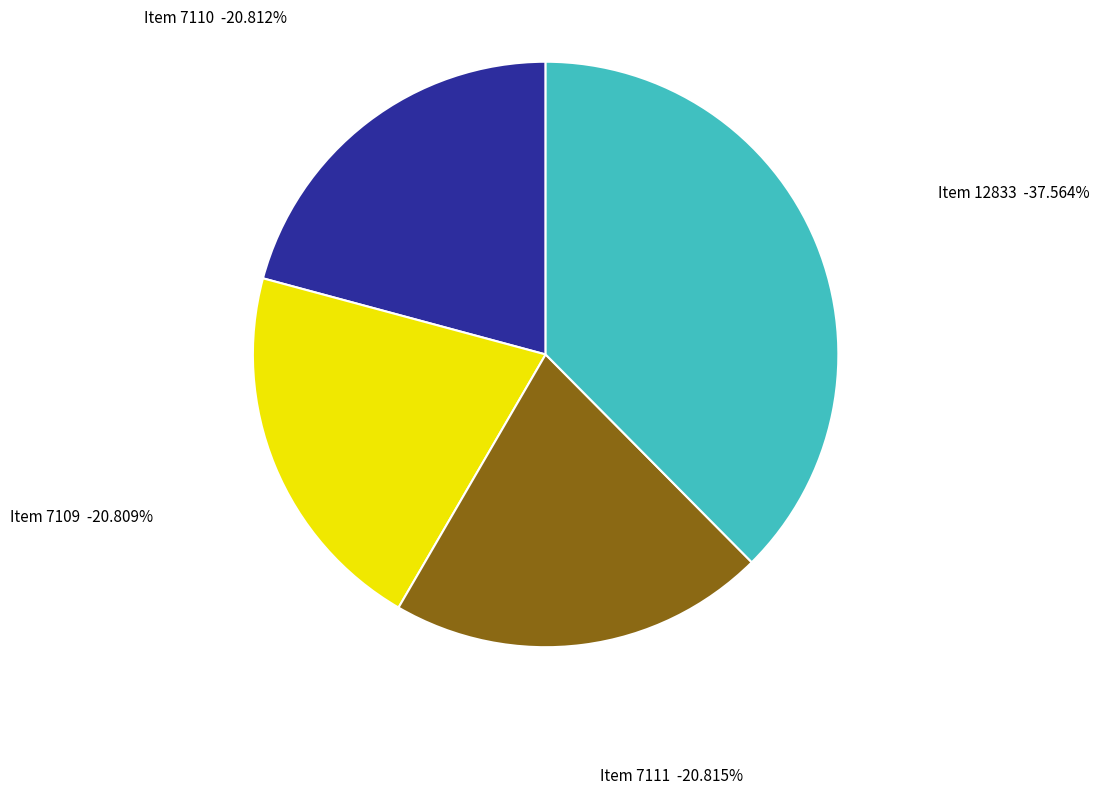

Approximately how many times larger is the value at Item 7109 compared to Item 7111?

1.0